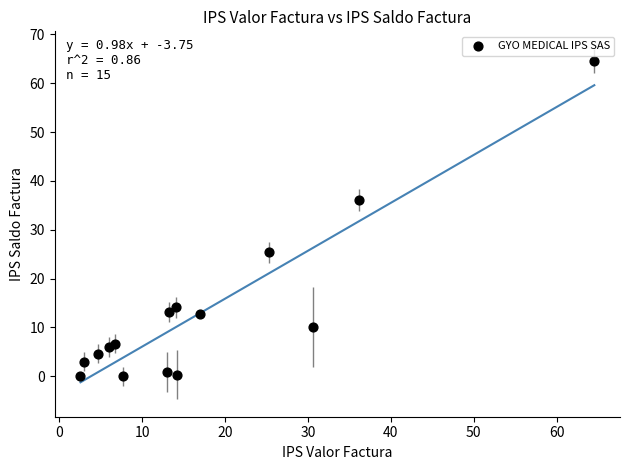

What Y value in the scatter plot is closest to 32?

36.2